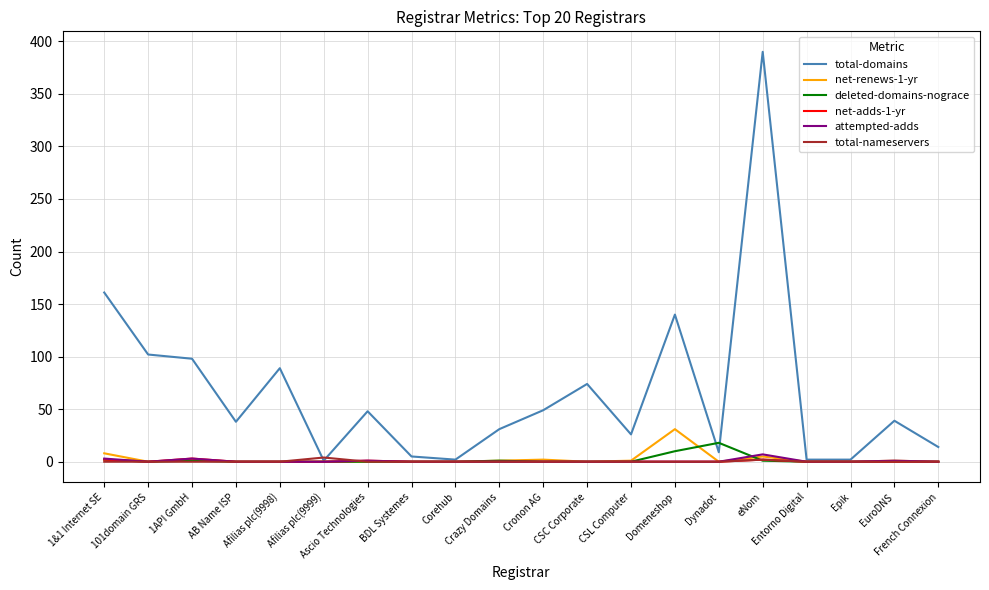

The value of total-domains at 1&1 Internet SE is 245. True or false?

False